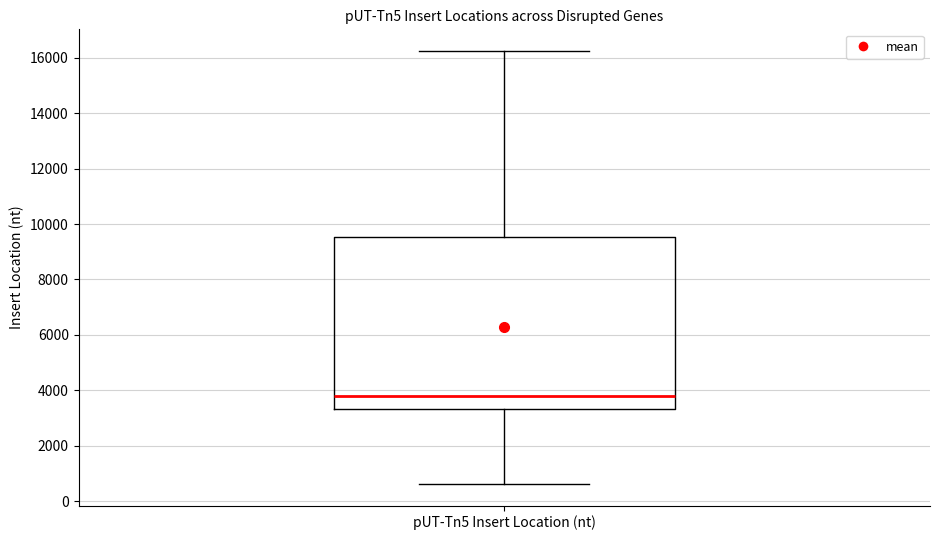

Where is the upper edge of the box for pUT-Tn5 Insert Location (nt) on the y-axis? The values are not printed on the chart, so give them approximately, as read against the axis.

9600